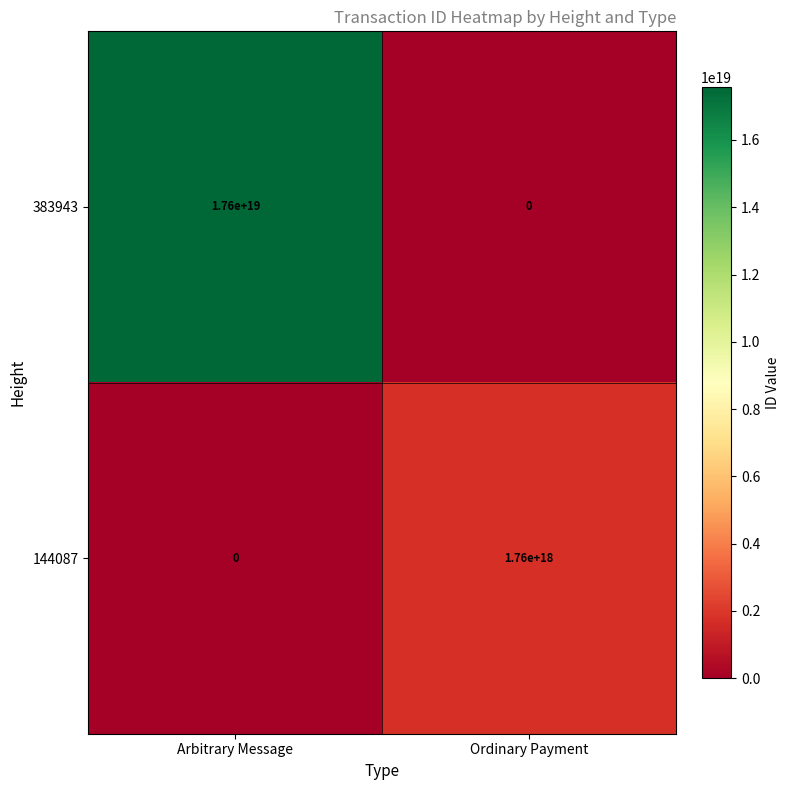

Which category has the highest value across all series?

Arbitrary Message